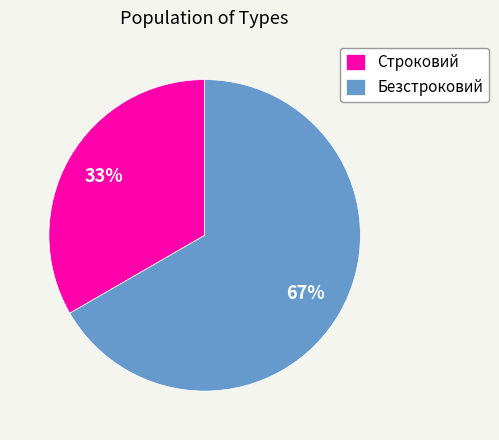

Which slice is the largest?

Безстроковий